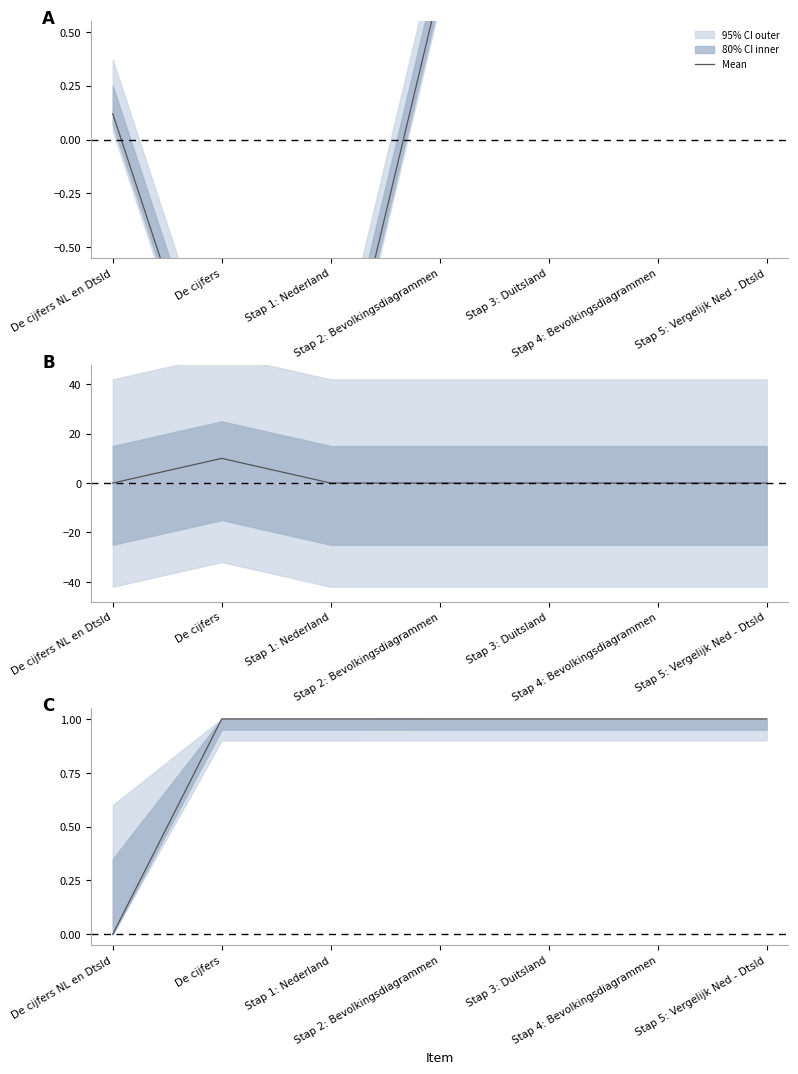

At which category does the data reach its first local valley?

Stap 3: Duitsland